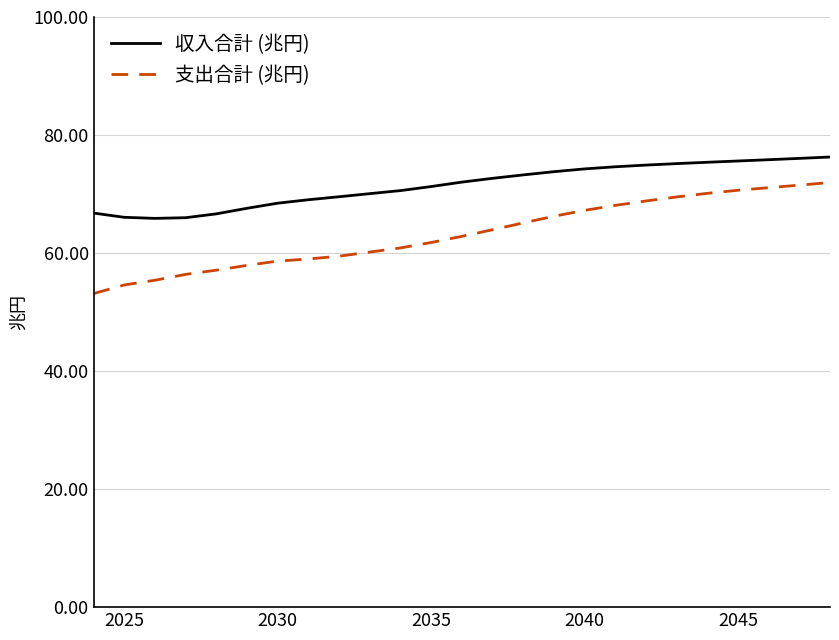

What is the minimum value shown in the chart?

53.1